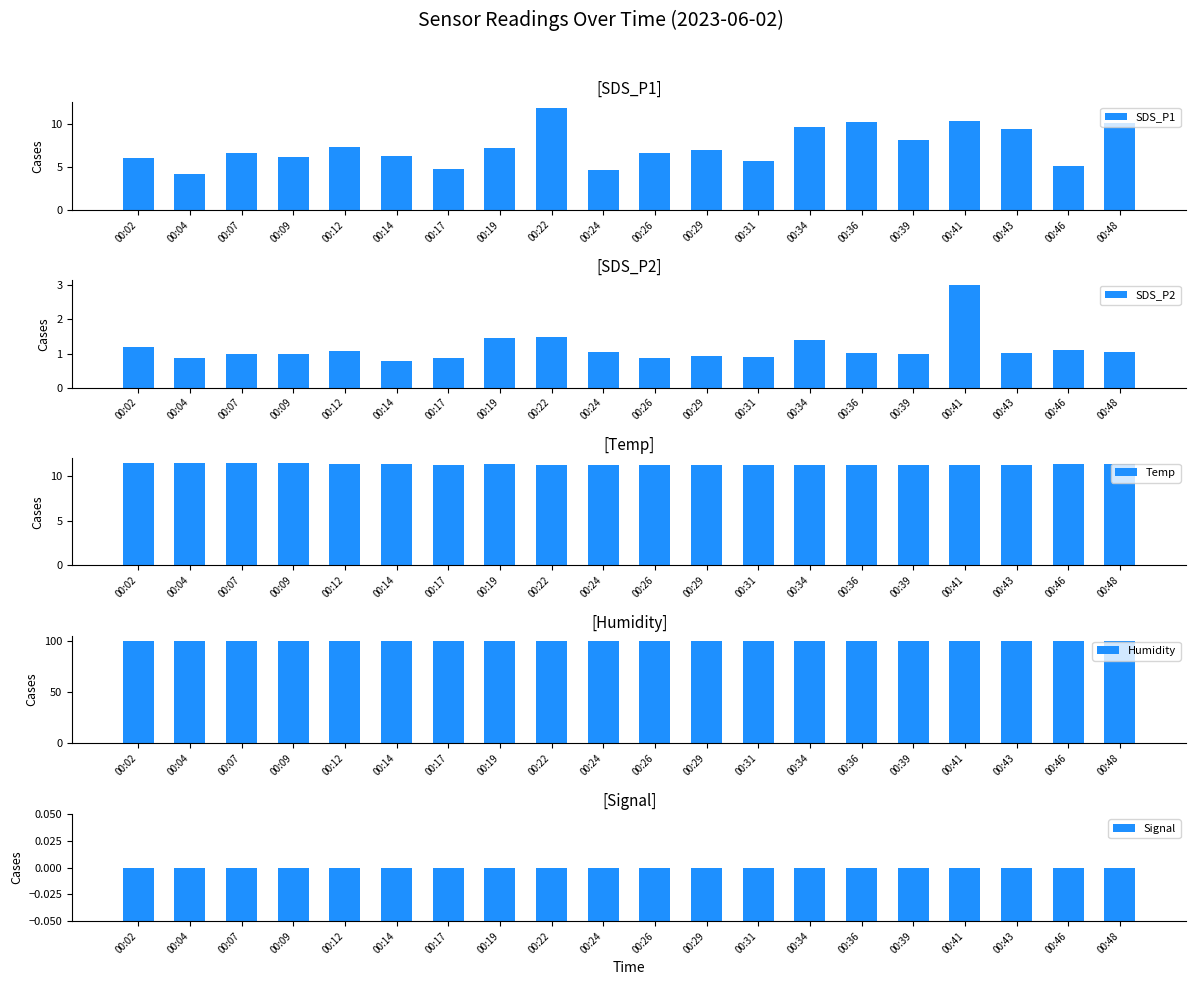

What is the lowest value of the SDS_P1 series?

4.2